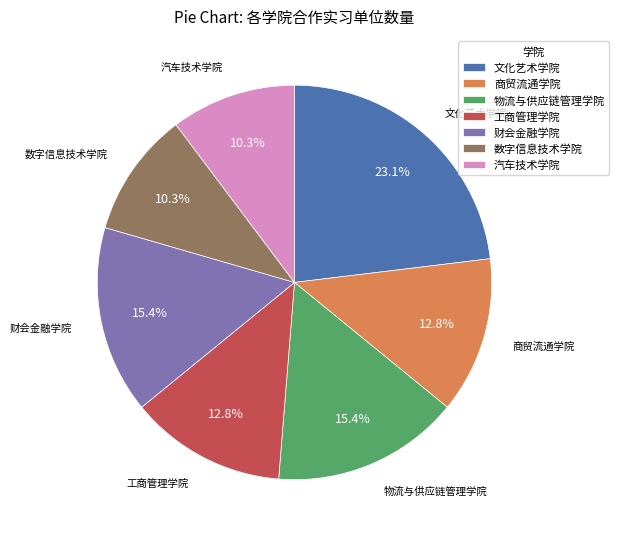

To the nearest percent, what is the average slice percentage?

14%